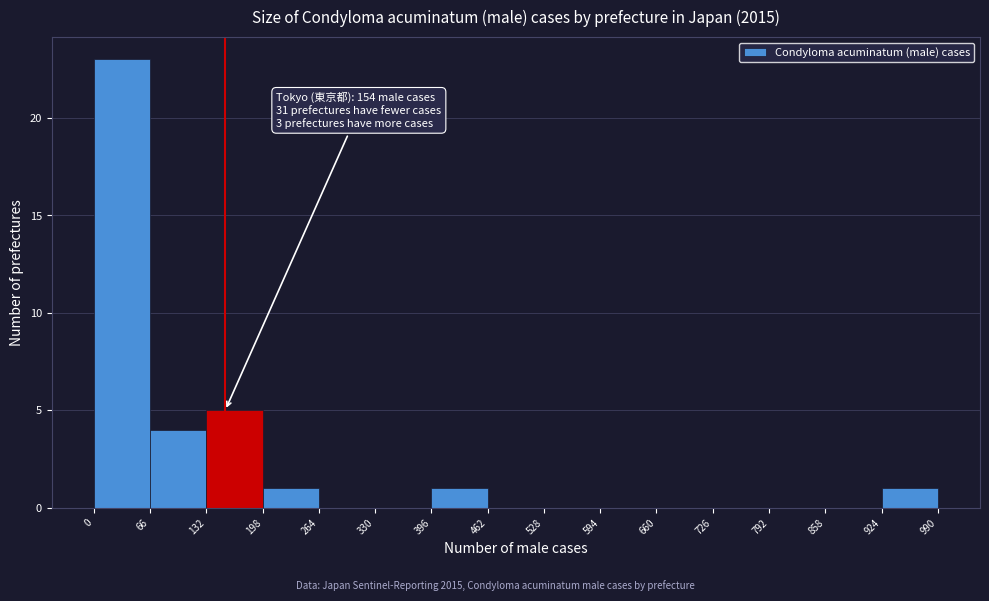

Which range on the x-axis has the tallest bar?

0 to 66